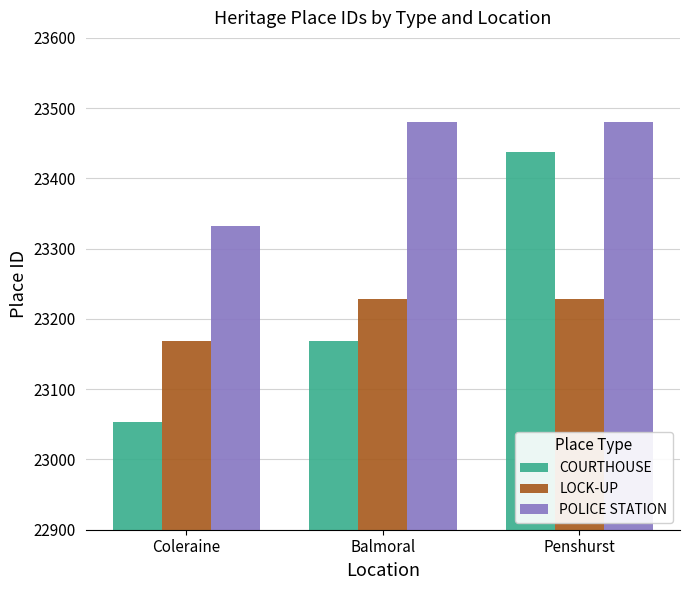

The value of LOCK-UP at Coleraine is 9591. True or false?

False